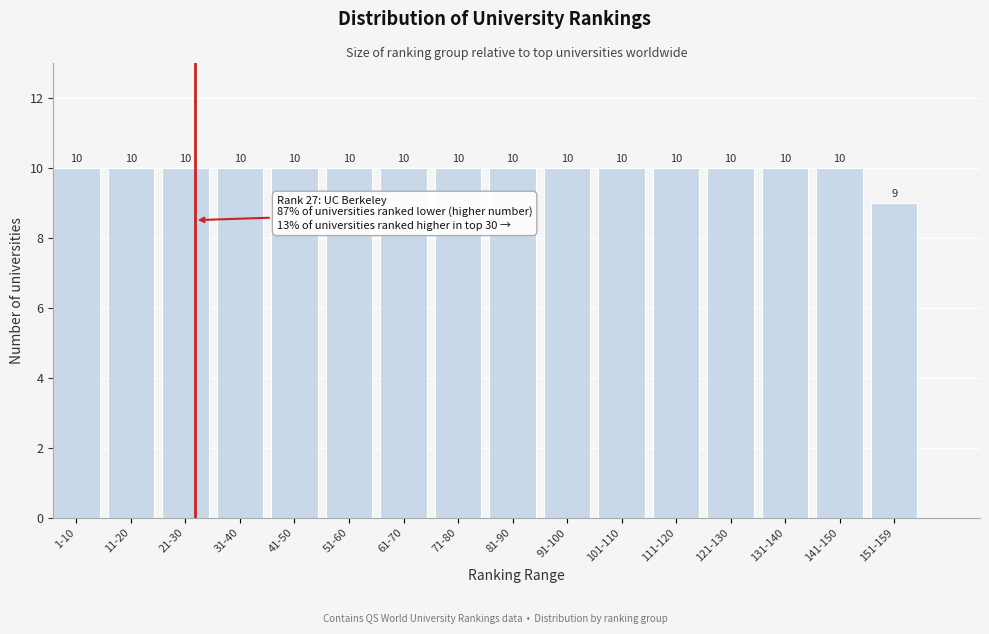

Reading left to right, what are all the values shown in this chart?

1-10=10	11-20=10	21-30=10	31-40=10	41-50=10	51-60=10	61-70=10	71-80=10	81-90=10	91-100=10	101-110=10	111-120=10	121-130=10	131-140=10	141-150=10	151-159=9